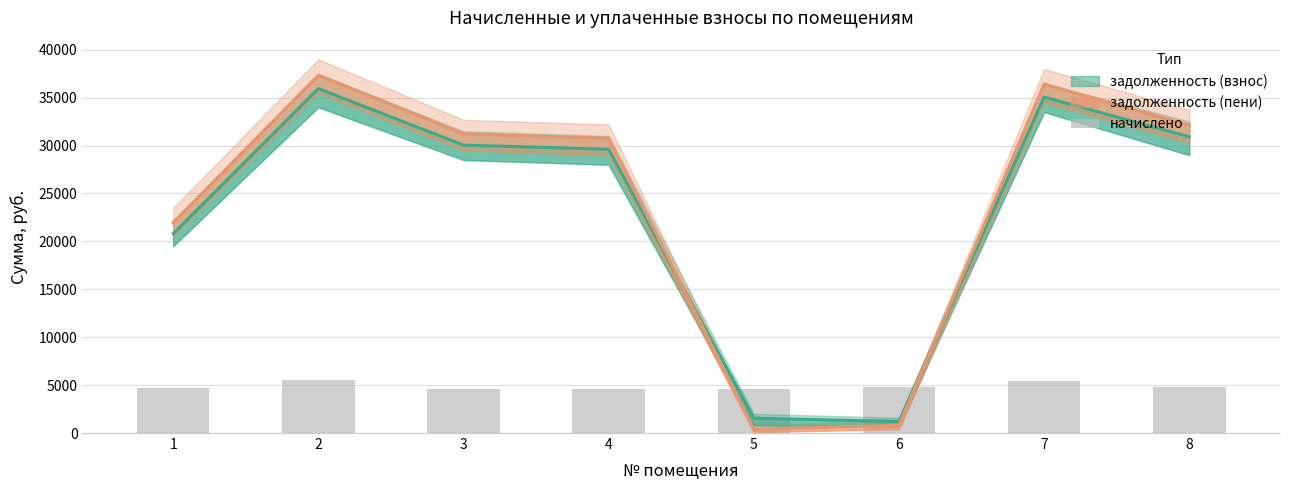

At which label is the value closest to 5068?

8